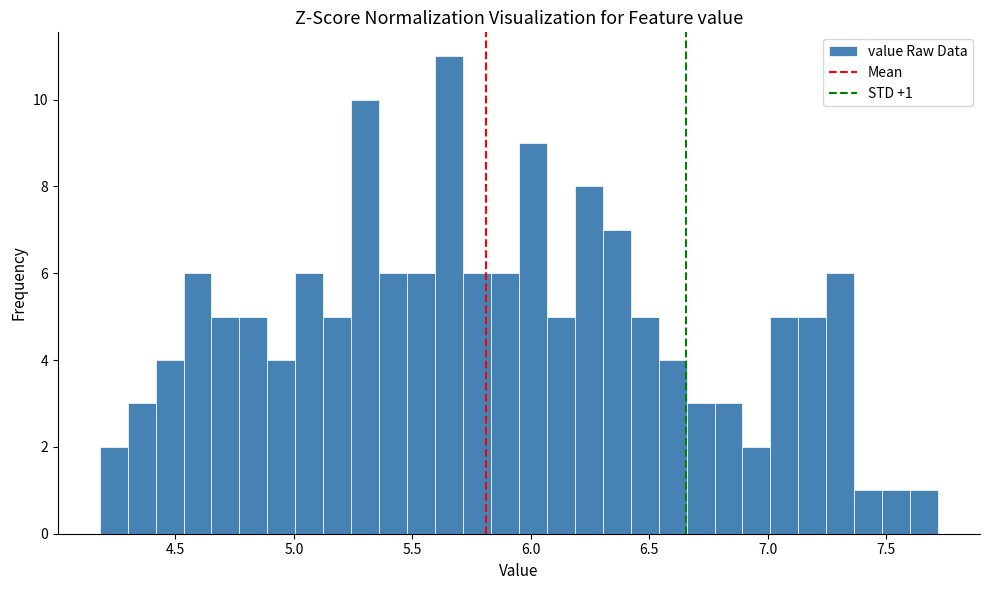

Around what value on the x-axis is the tallest bar? Give the approximate position of its centre, as read against the axis.

5.65